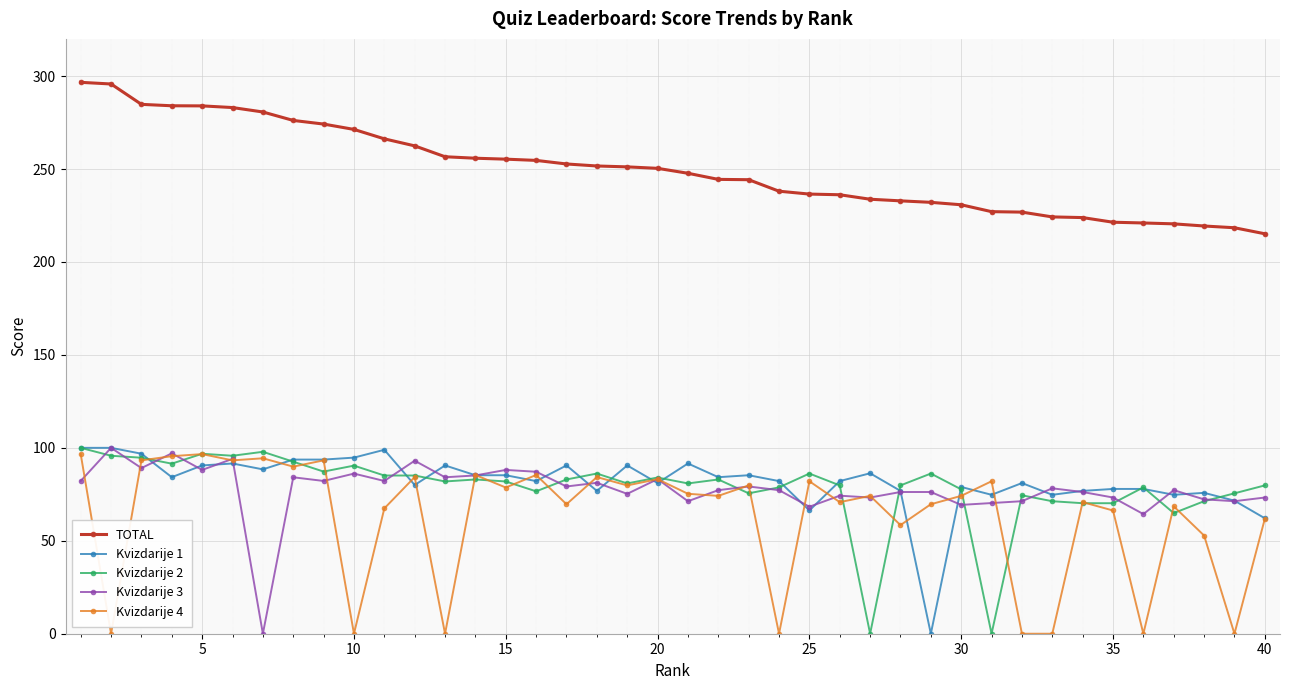

True or false: Kvizdarije 4 and TOTAL intersect in this chart.

False